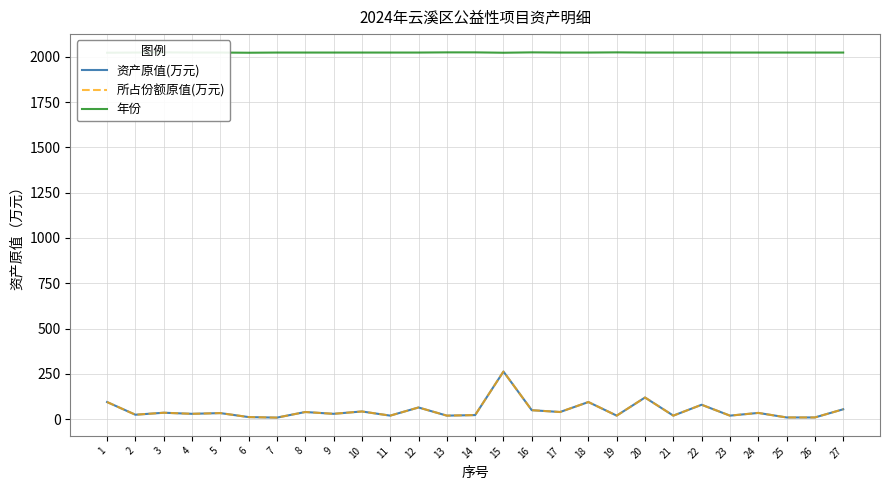

Reading right to left, what are all the values shown in this chart?

资产原值(万元): 55.0	10.0	10.0	35.0	20.0	80.0	20.0	120.0	20.0	95.0	40.0	50.0	263.2	23.0	20.0	65.0	20.0	43.0	30.0	40.0	9.1	12.0	34.0	30.0	36.0	25.0	95.0
所占份额原值(万元): 55.0	10.0	10.0	35.0	20.0	80.0	20.0	120.0	20.0	95.0	40.0	50.0	263.2	23.0	20.0	65.0	20.0	43.0	30.0	40.0	9.1	12.0	34.0	30.0	36.0	25.0	95.0
年份: 2023.0	2023.0	2023.0	2023.0	2023.0	2023.0	2023.0	2023.0	2024.0	2023.0	2023.0	2024.0	2022.0	2024.0	2024.0	2023.0	2023.0	2023.0	2023.0	2023.0	2023.0	2022.0	2023.0	2023.0	2024.0	2023.0	2022.0